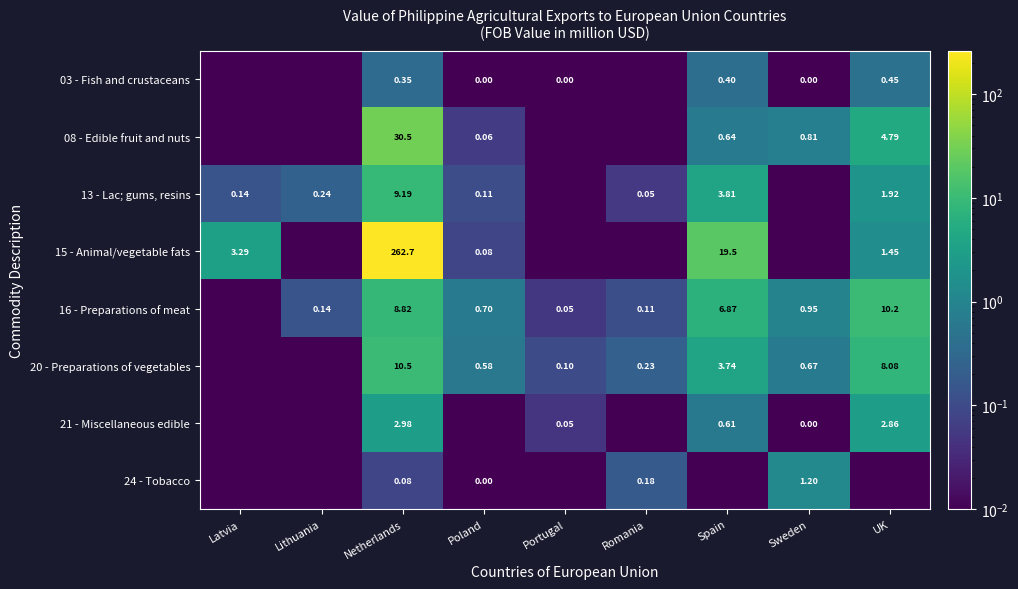

What is the total value across all series at Lithuania?

0.4